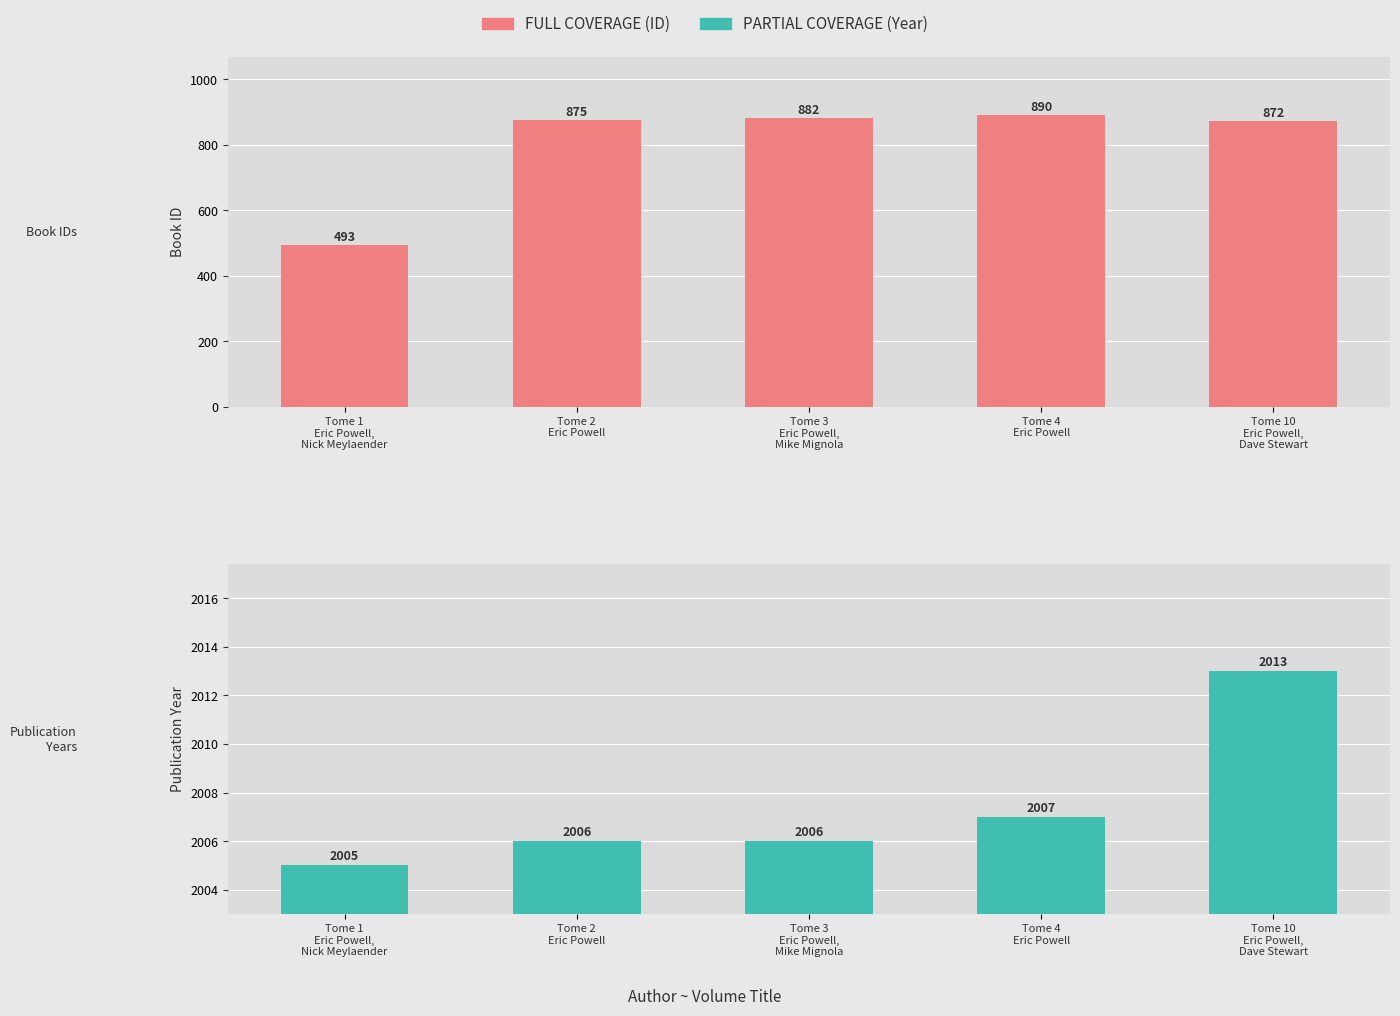

What is the difference between the ID (FULL COVERAGE) values at Tome 4
Eric Powell and Tome 1
Eric Powell,
Nick Meylaender?

397